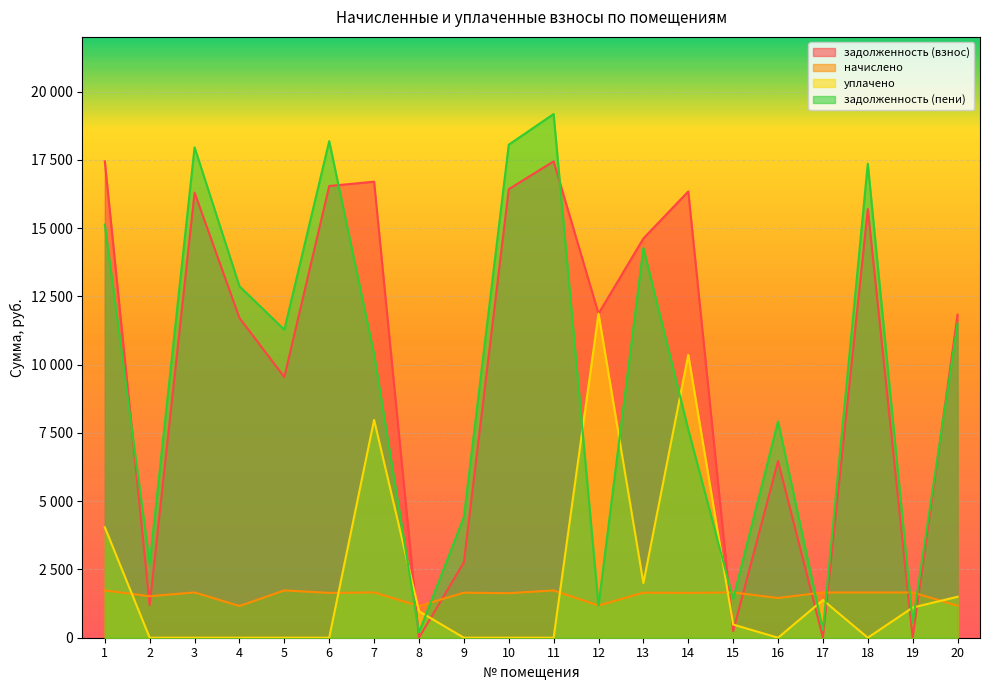

What is the difference between the second highest and minimum values in the начислено series?

569.4